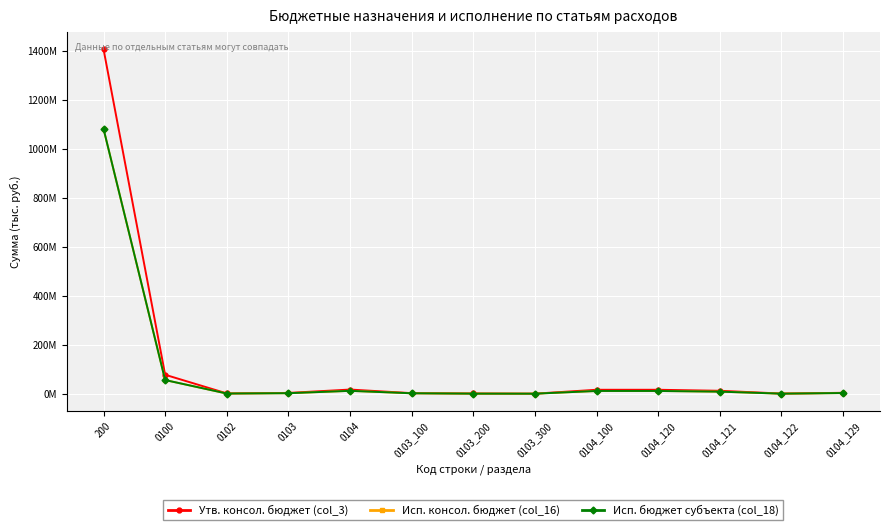

What is the sum of all Утв. консол. бюджет (col_3) values?

1556459855.5